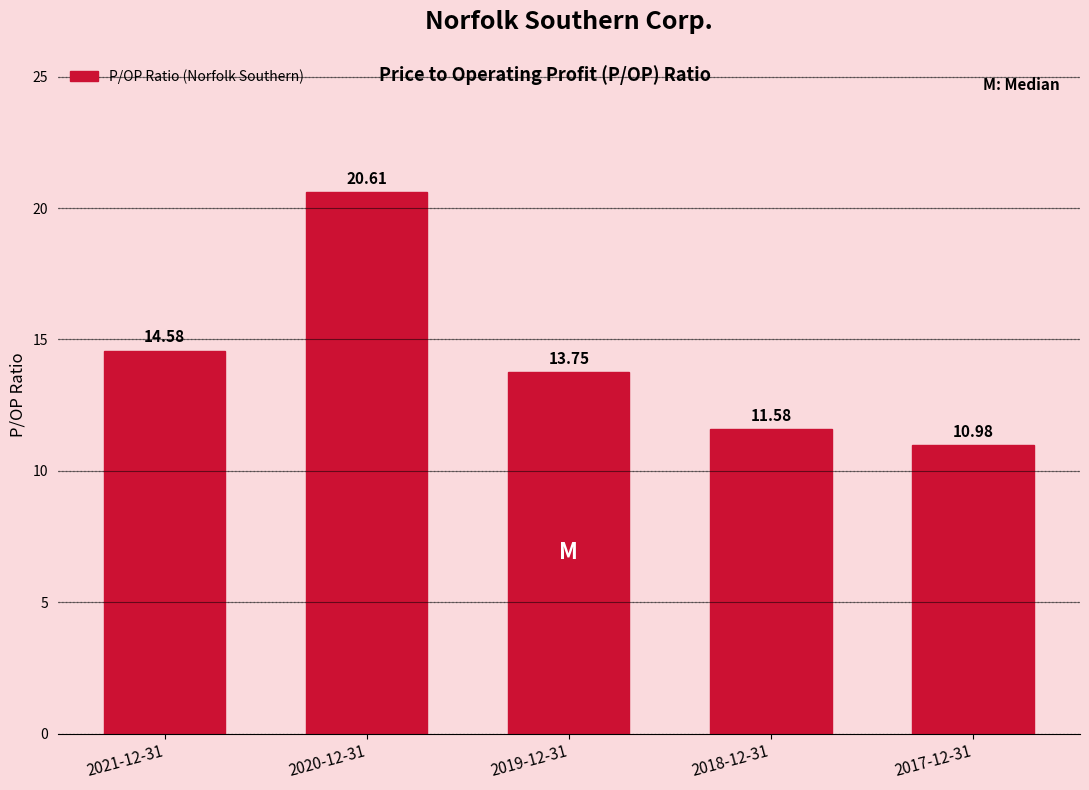

What is the change in value from 2018-12-31 to 2017-12-31?

-0.6